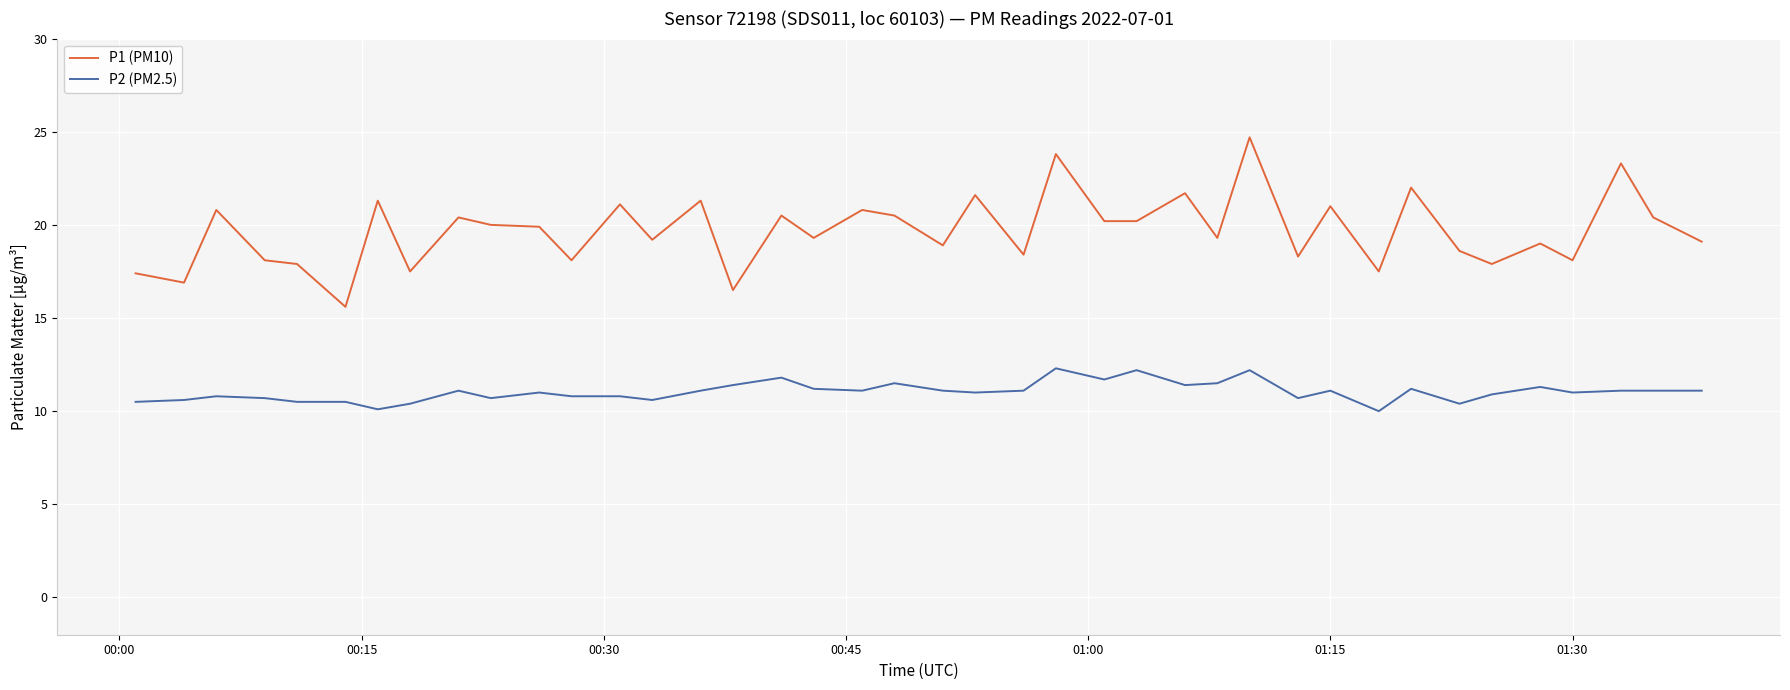

What is the maximum value shown in the chart?

24.7